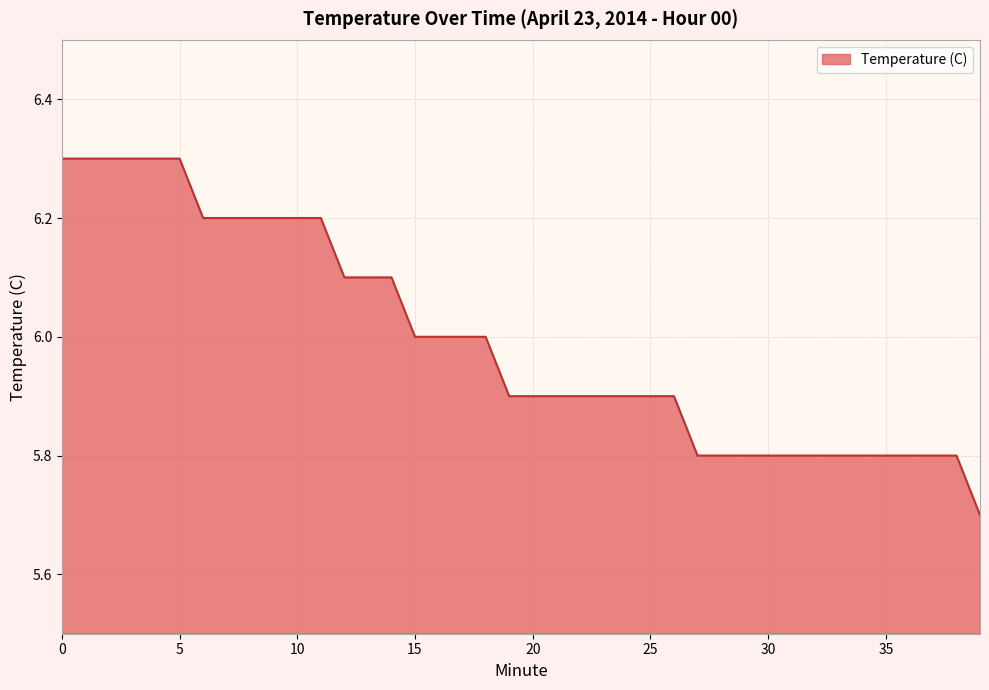

How many lines are shown in the chart?

1